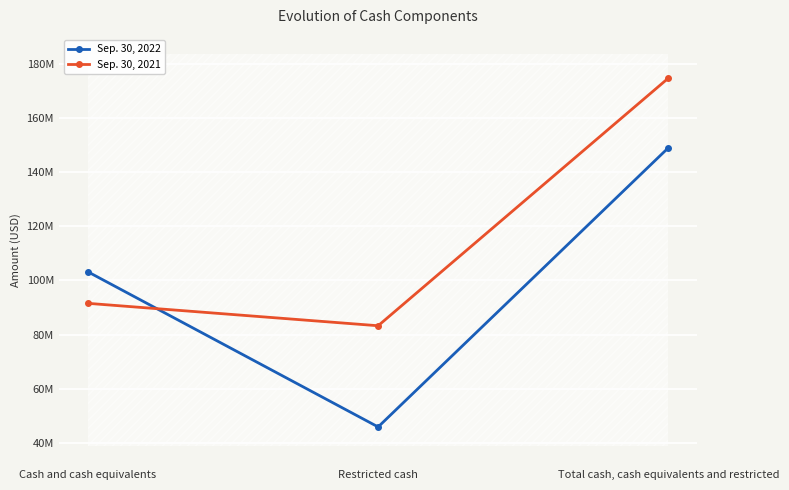

What is the value of the Sep. 30, 2021 point at the 1st from the left?

91542566